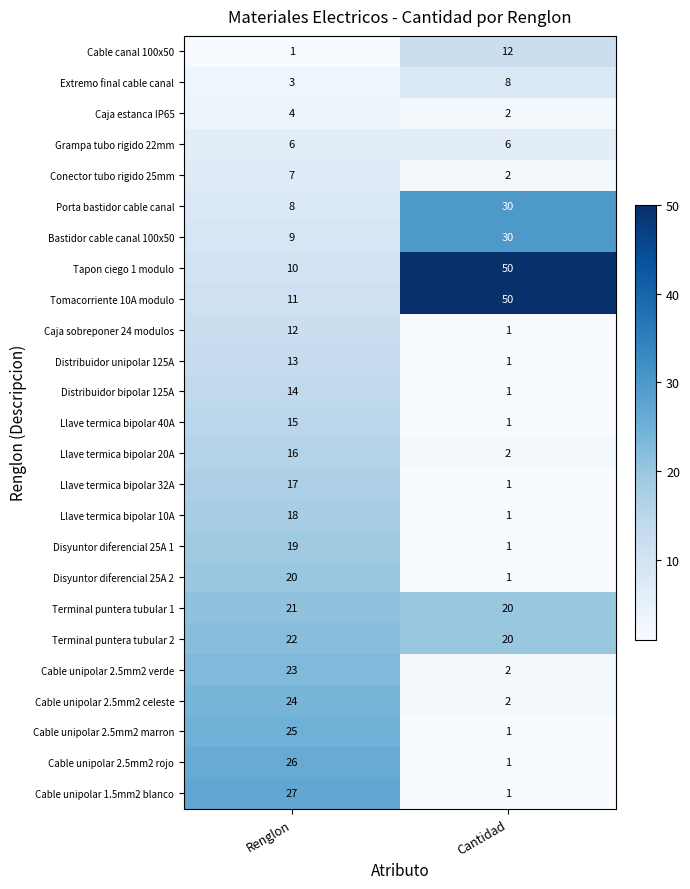

What is the total value across all series at Renglon?

371